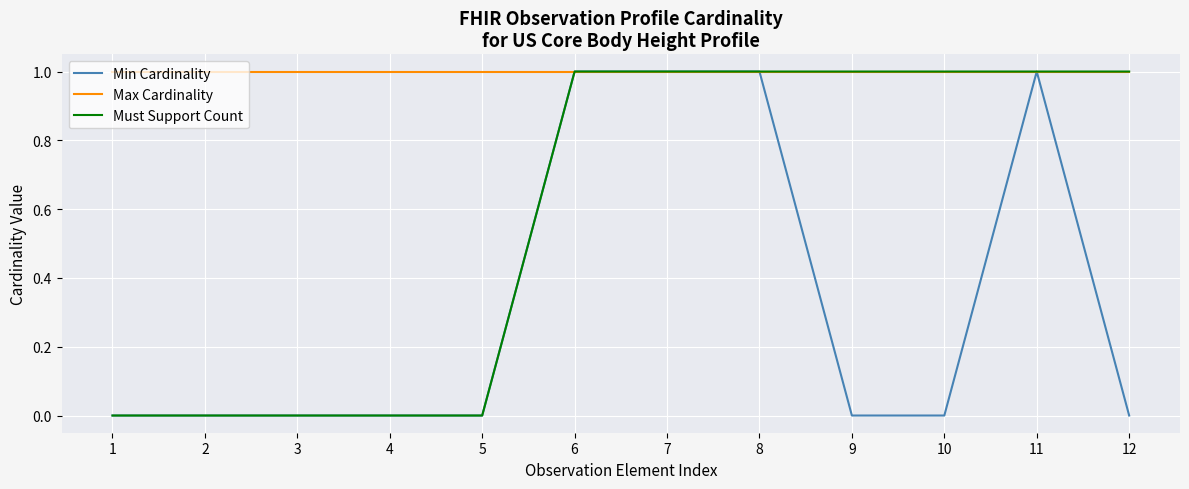

Between 4 and 10, which series saw the biggest shift?

Must Support Count